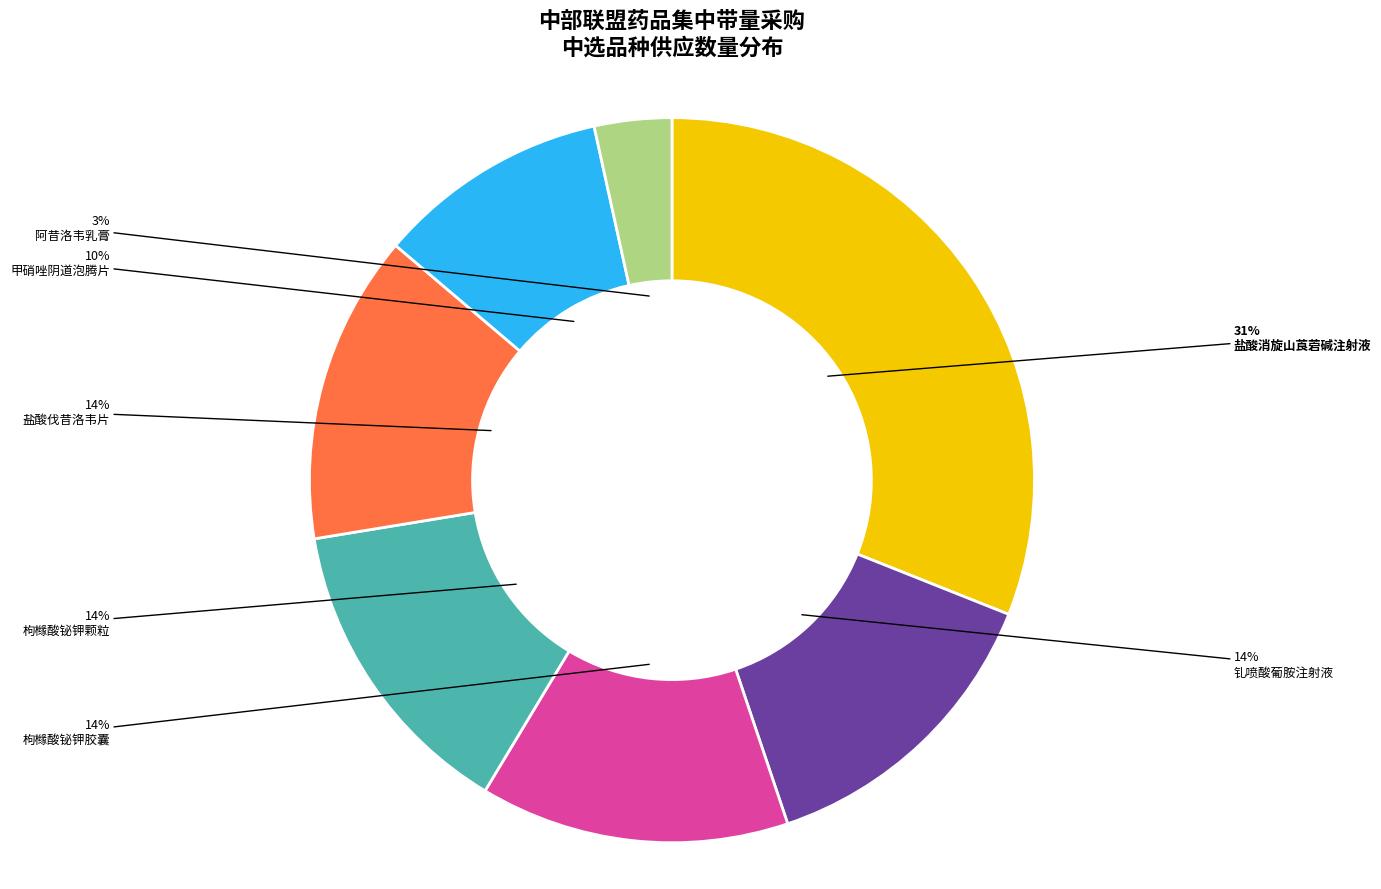

How many segments does this pie chart have?

7